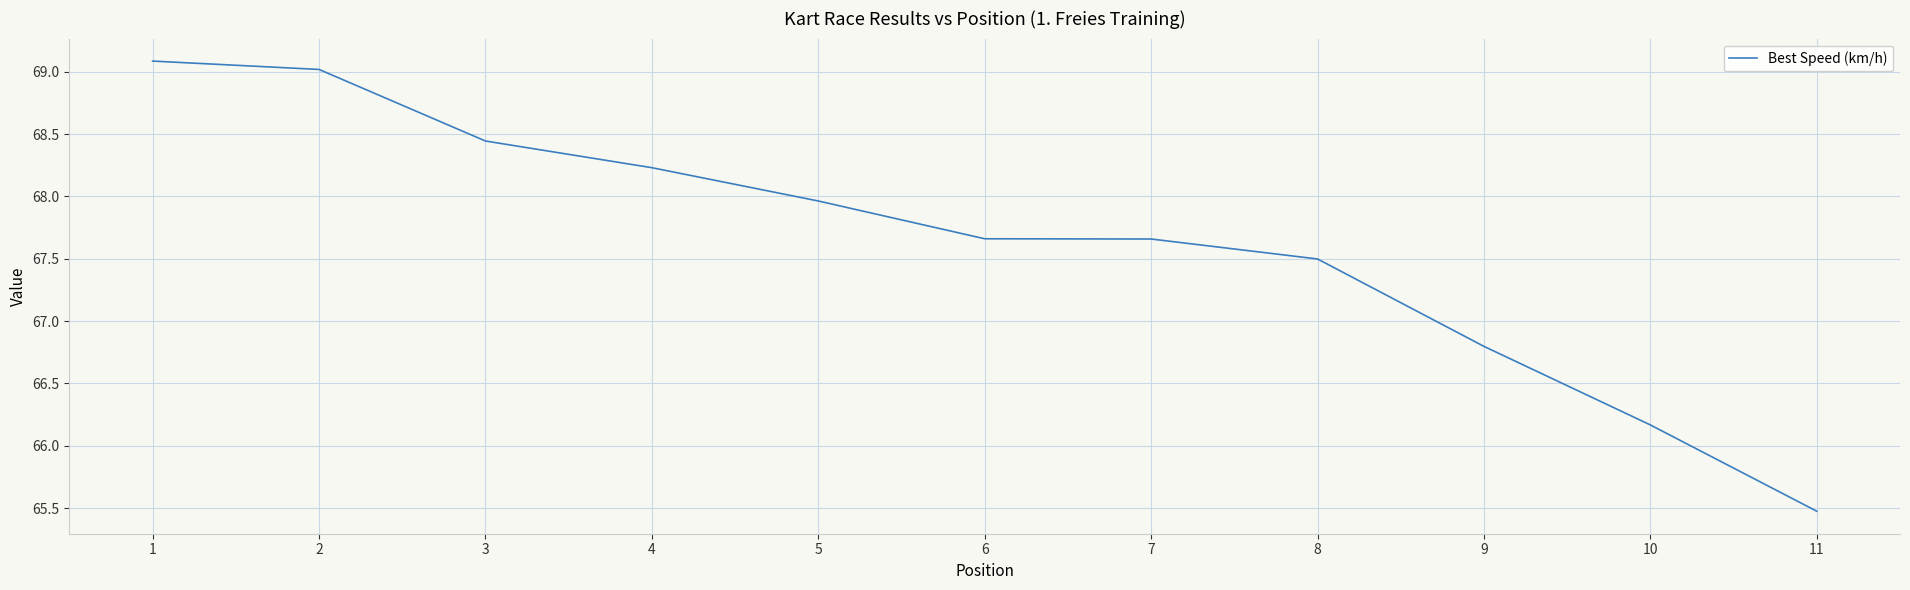

Where is the data nearest to the value 67?

9